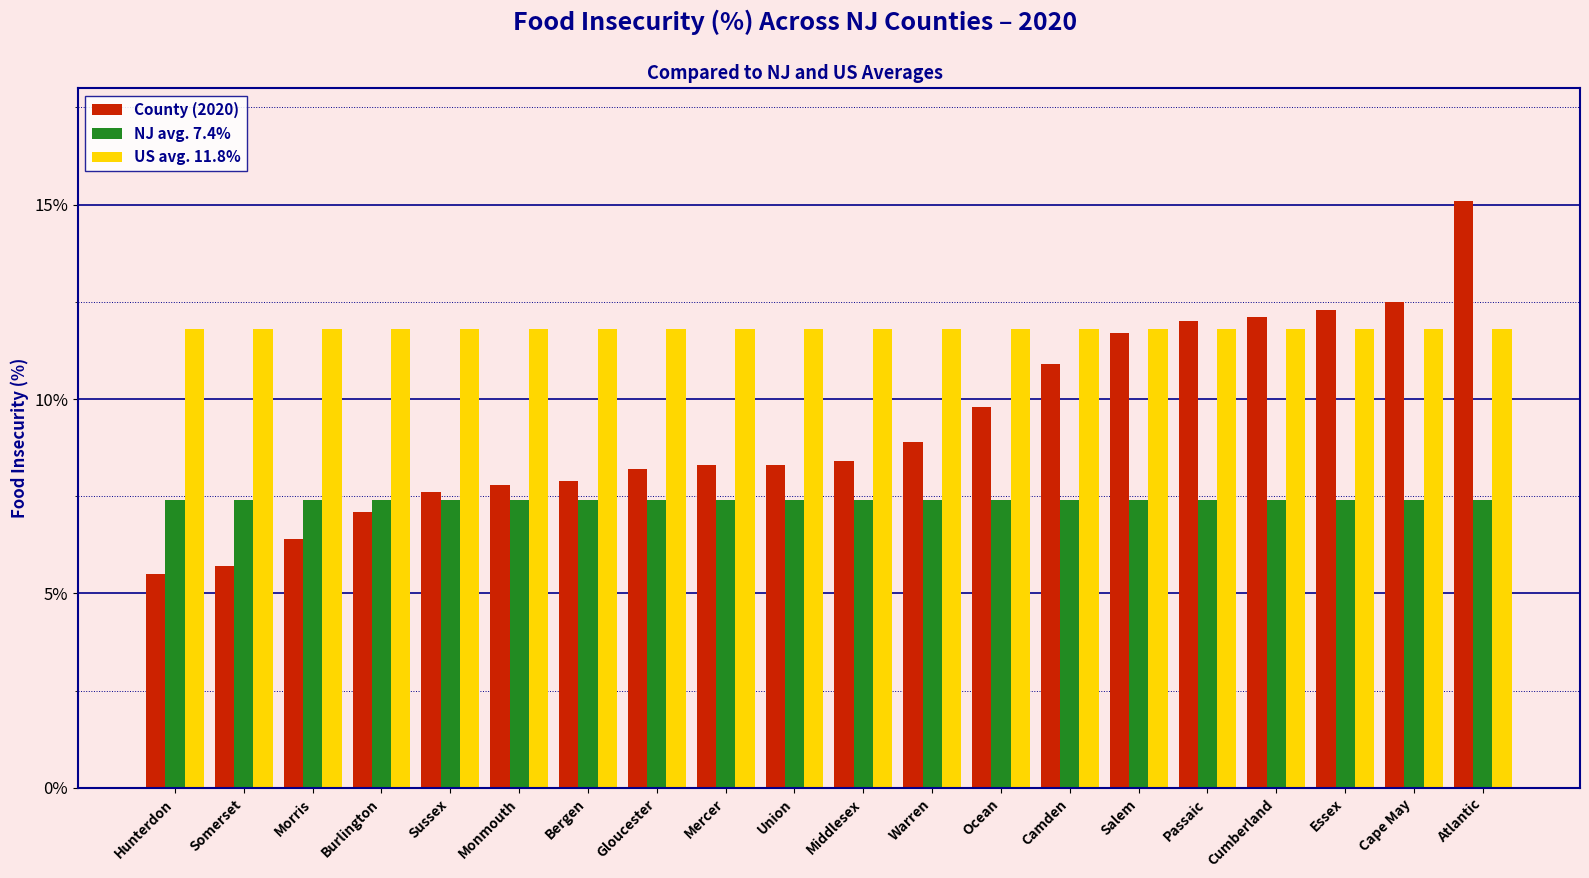

What are all the series names shown in the legend?

County (2020), NJ avg. 7.4%, US avg. 11.8%